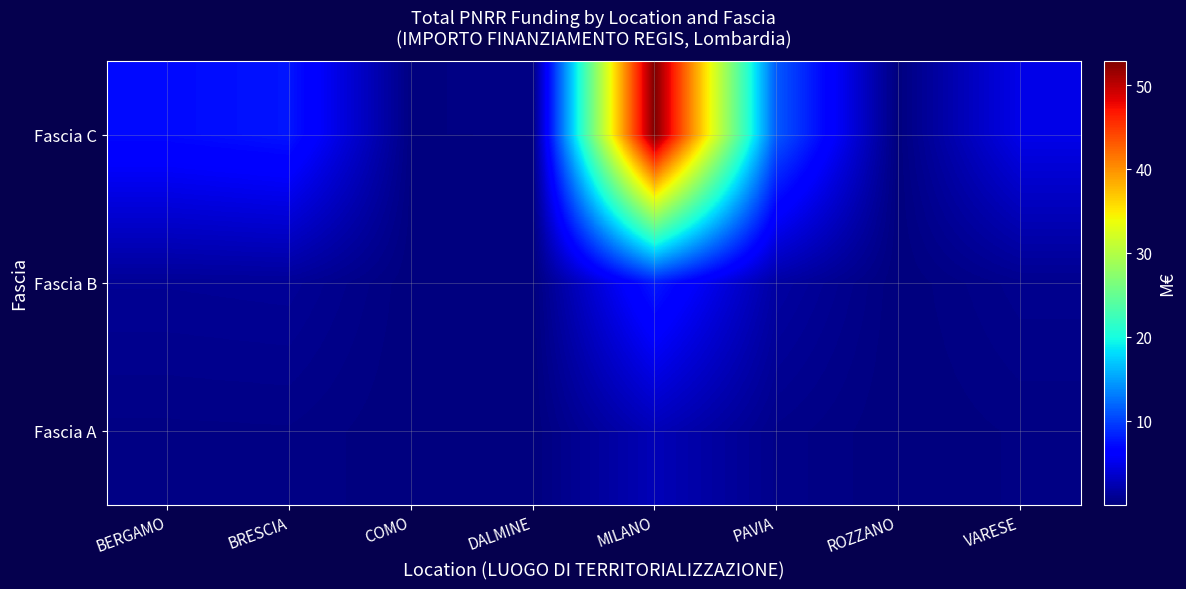

Rank the series by their maximum value, from highest to lowest.

Fascia C, Fascia B, Fascia A